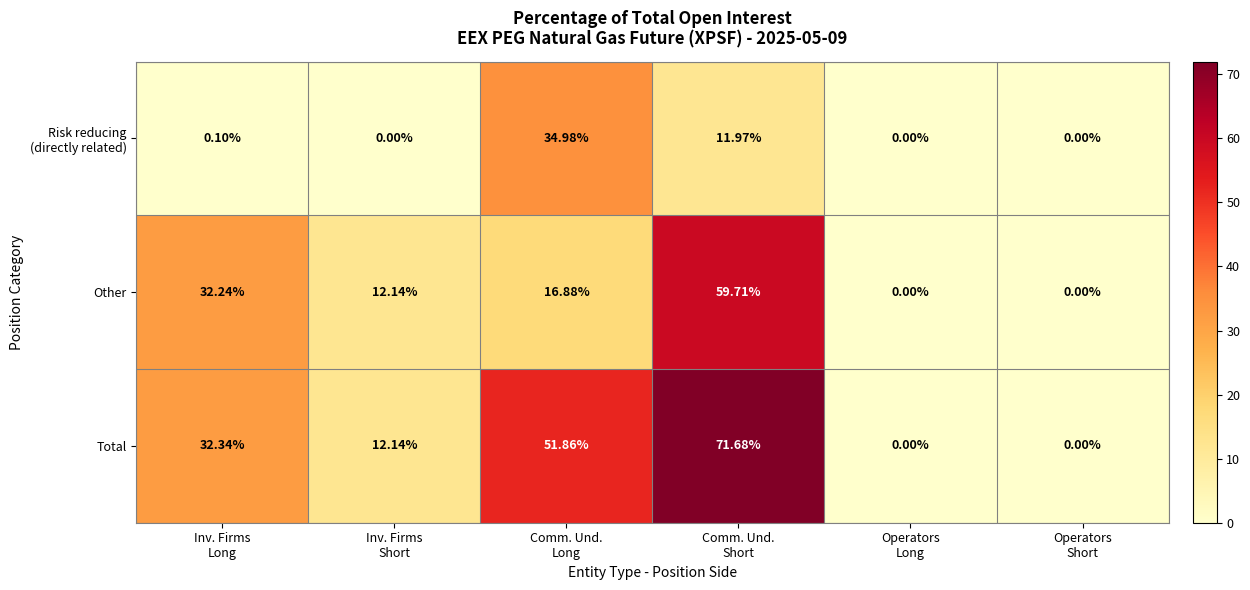

Which series has the largest total across all categories?

Total